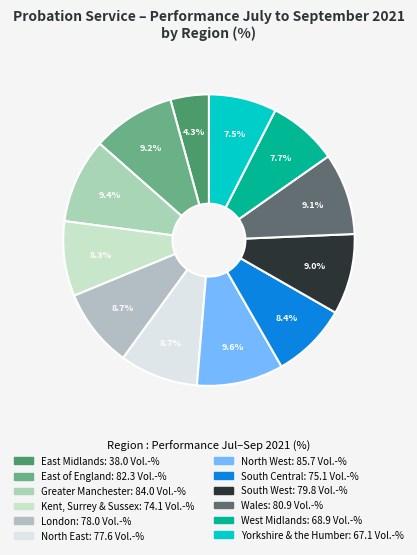

True or false: London accounts for 16% of the total.

False